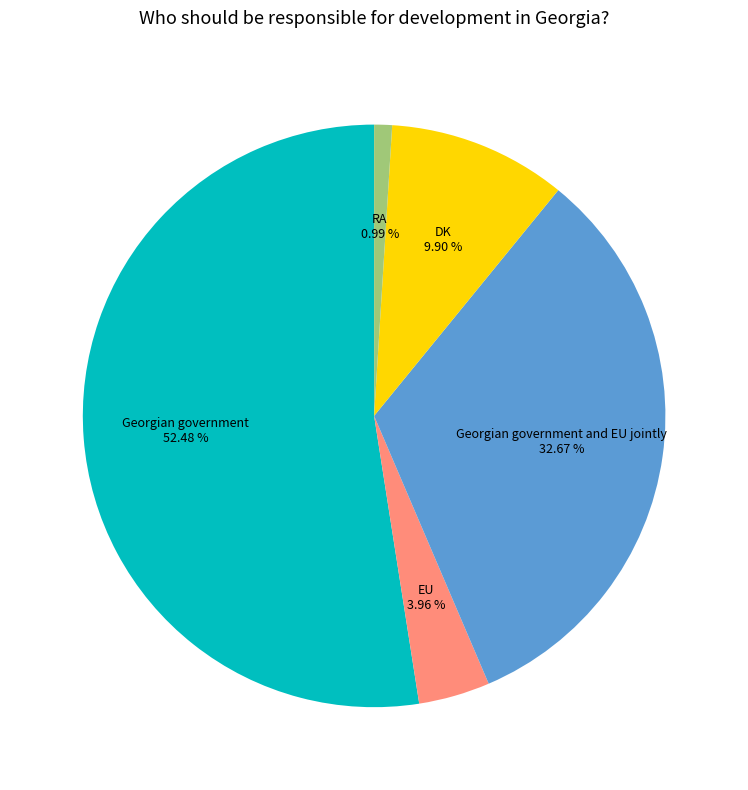

Is EU the majority of the pie?

No